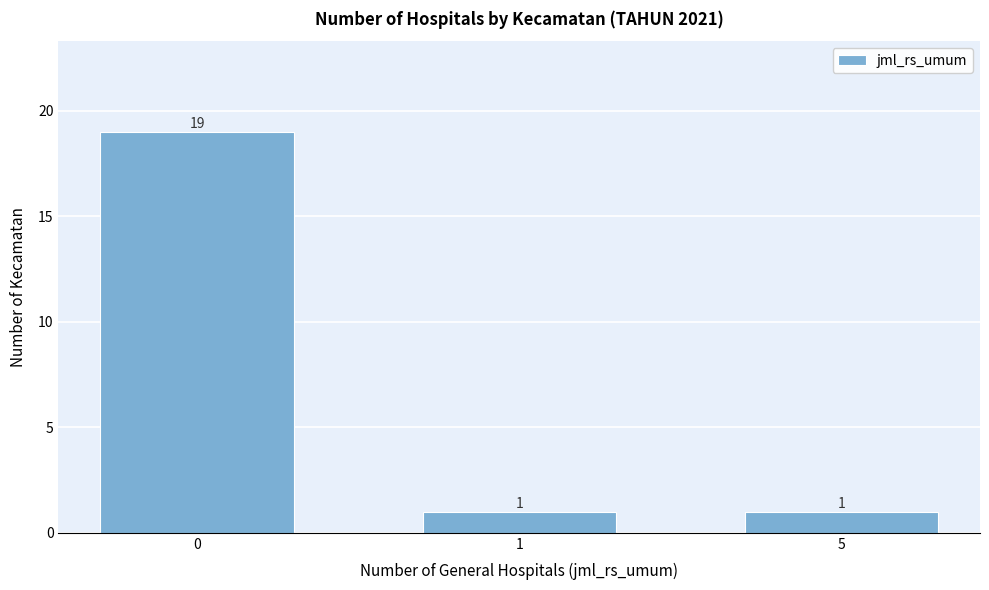

Reading left to right, transcribe all the data shown in this chart.

19	1	1